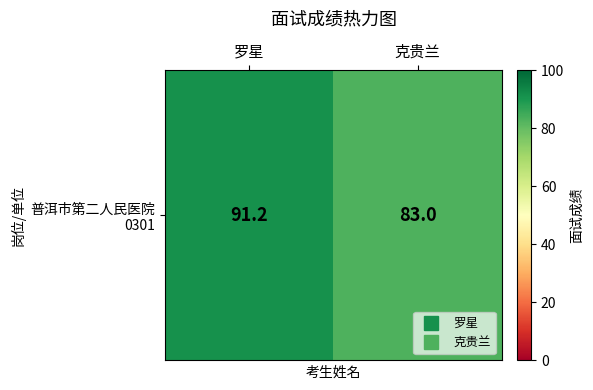

Count the number of data series in this chart.

1